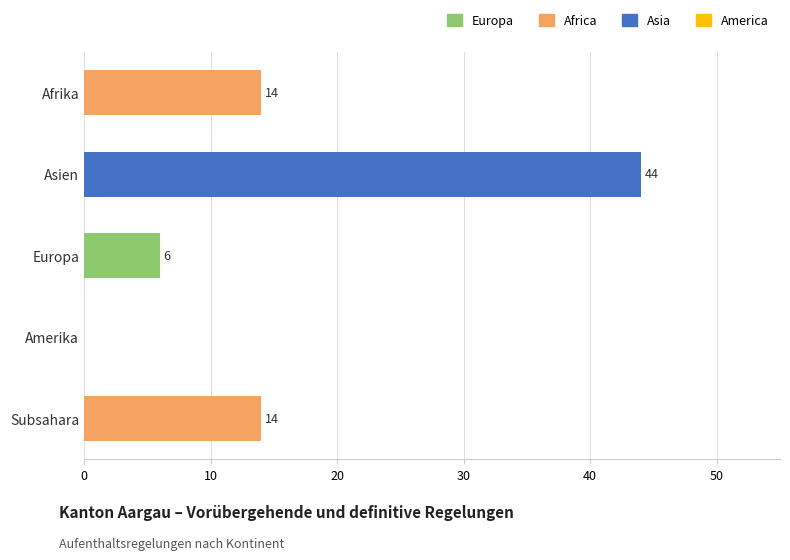

What is the change in value from Amerika to Europa?

+6